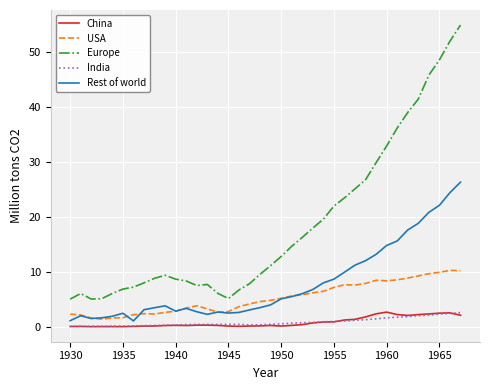

Which series has the largest total across all categories?

Europe